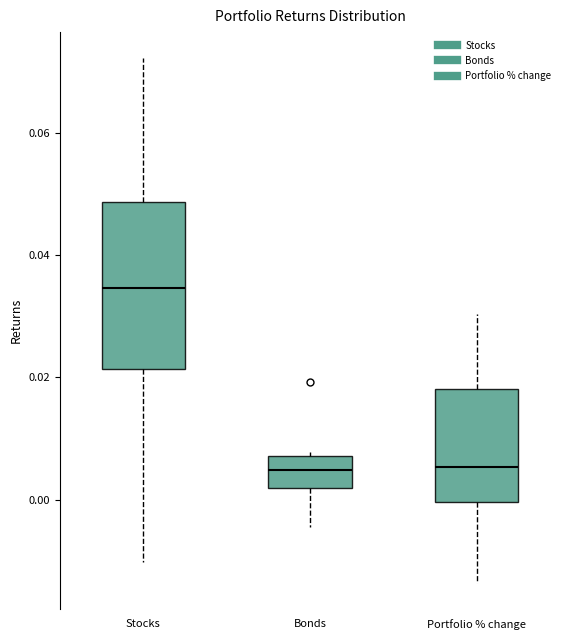

Comparing the boxes themselves (not the whiskers), which one is the tallest?

Stocks